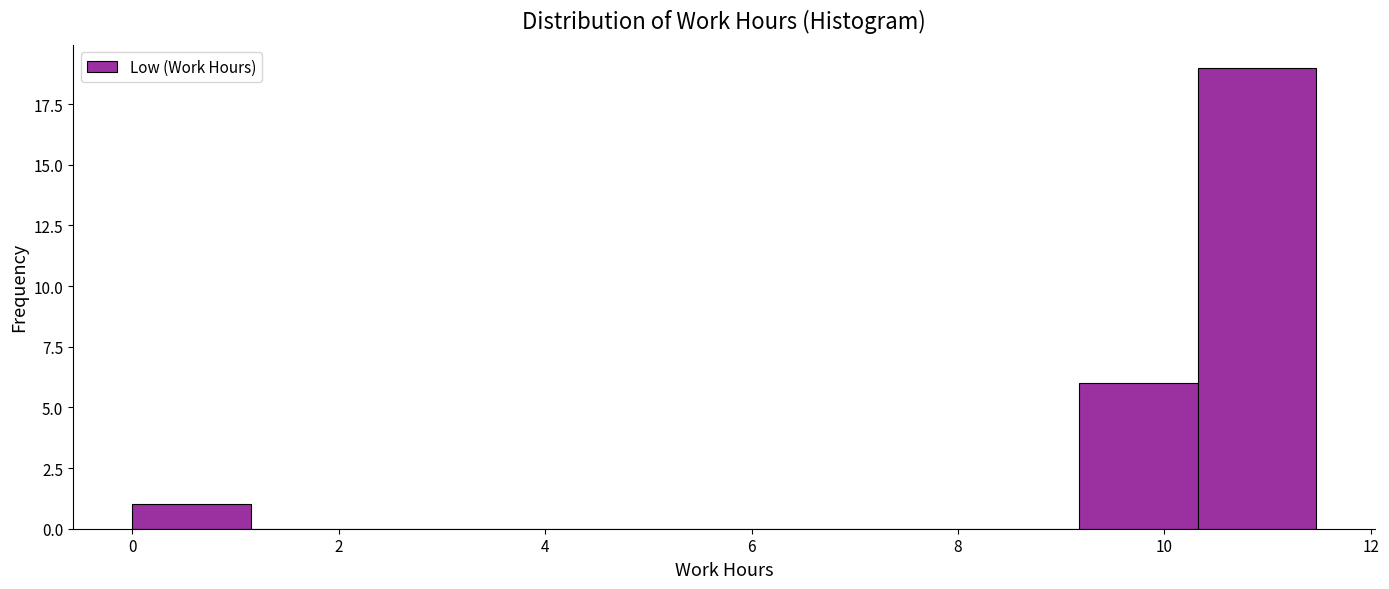

Reading left to right, list every bar in this chart as the range it spans on the x-axis followed by its height. Neither the bar edges nor the heights are printed on the chart, so give them approximately, as read against the axes.

0.0 to 1.2: 1
1.2 to 2.2: 0
2.2 to 3.4: 0
3.4 to 4.6: 0
4.6 to 5.8: 0
5.8 to 6.8: 0
6.8 to 8.0: 0
8.0 to 9.2: 0
9.2 to 10.4: 6
10.4 to 11.4: 19